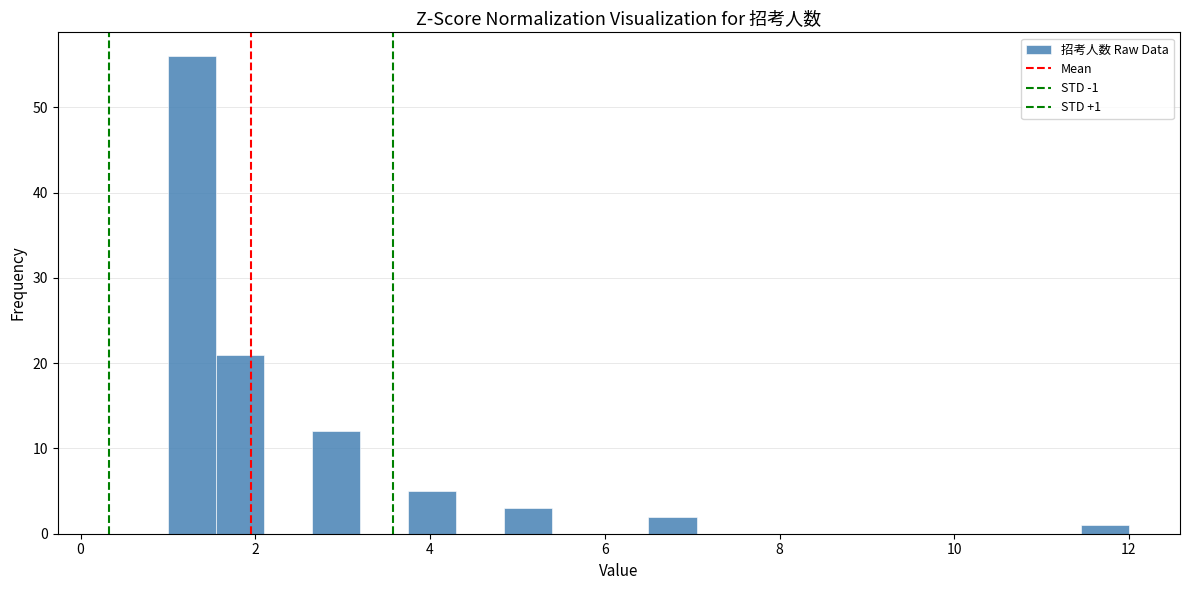

Read against the x-axis, roughly where is the centre of the tallest bar?

1.2